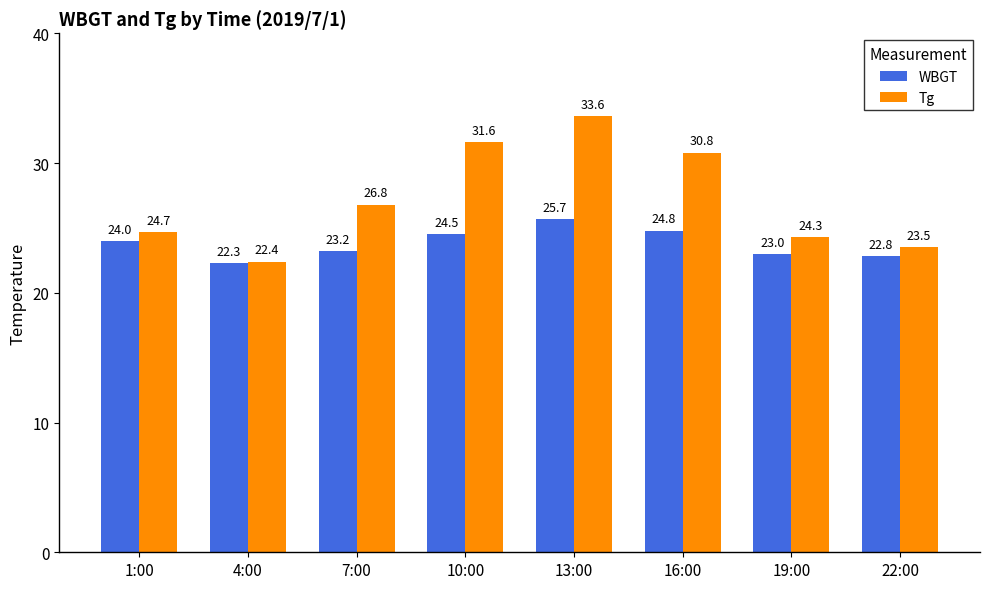

What is the average value of the Tg series?

27.2